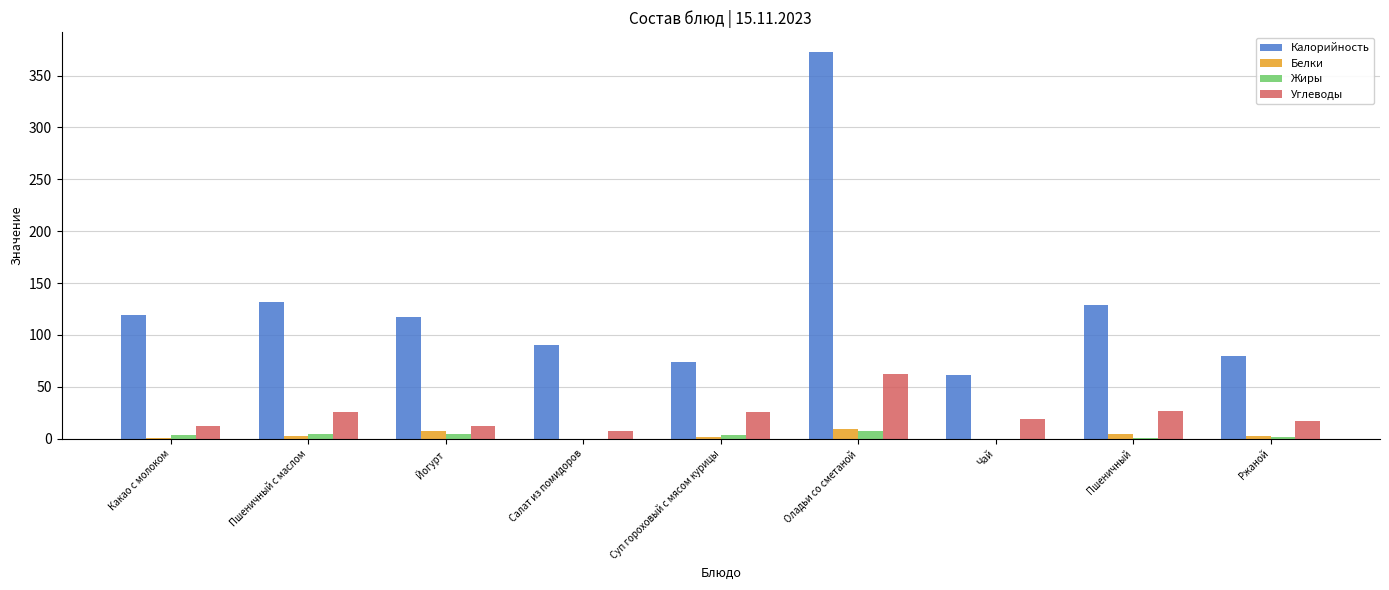

What is the sum of all Калорийность values?

1174.6